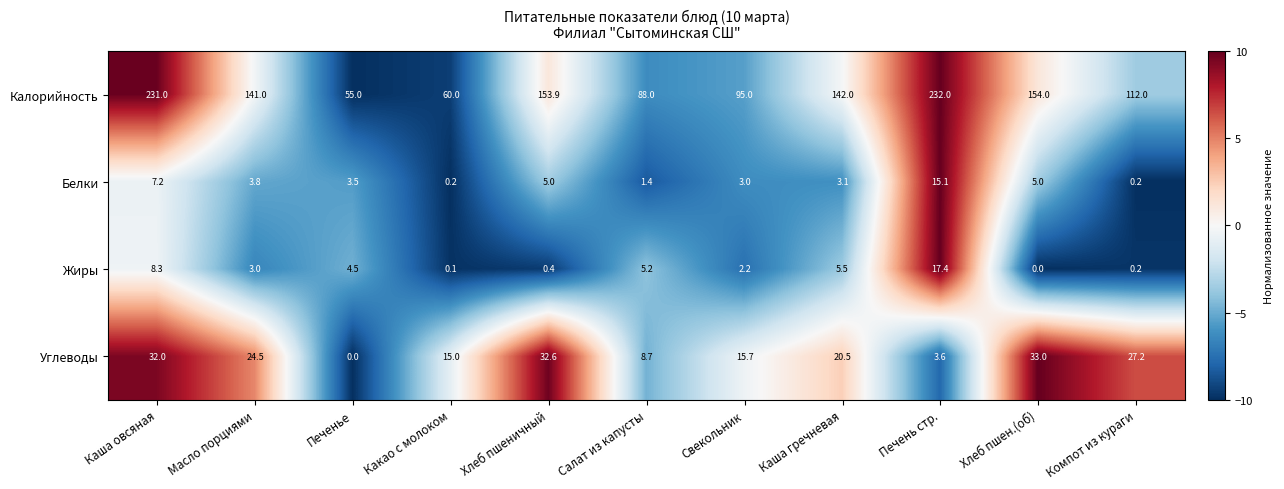

Which series has the largest range (max minus min)?

Калорийность